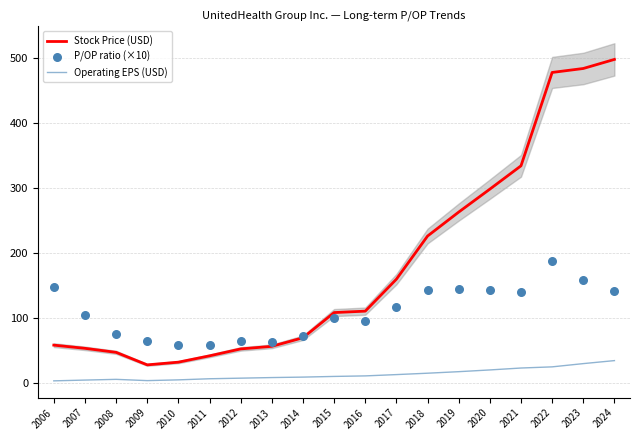

At which category is the sum across all series the highest?

2022